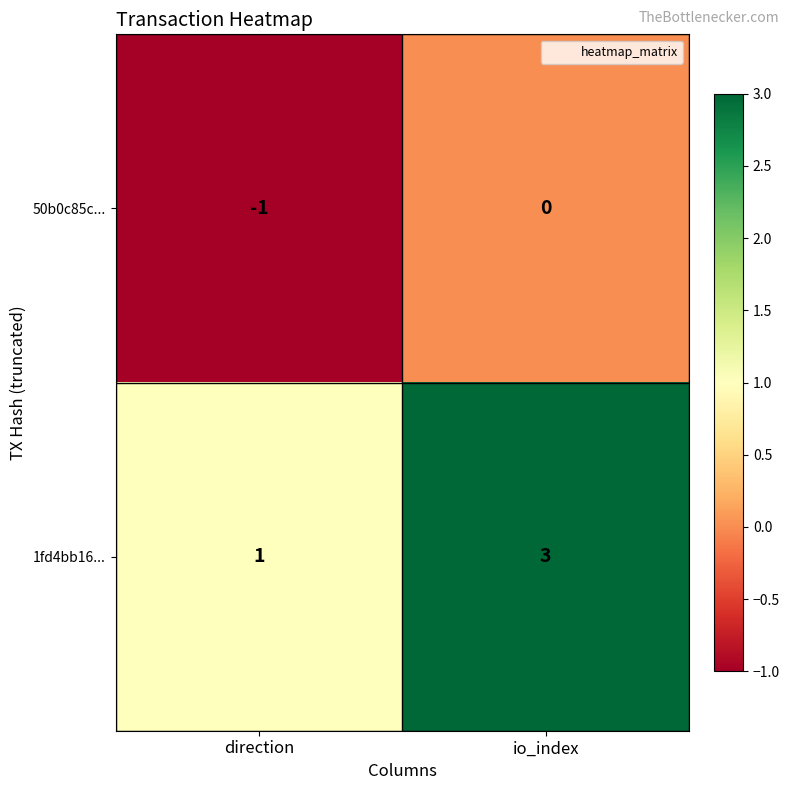

At how many categories does at least one series exceed 0?

2